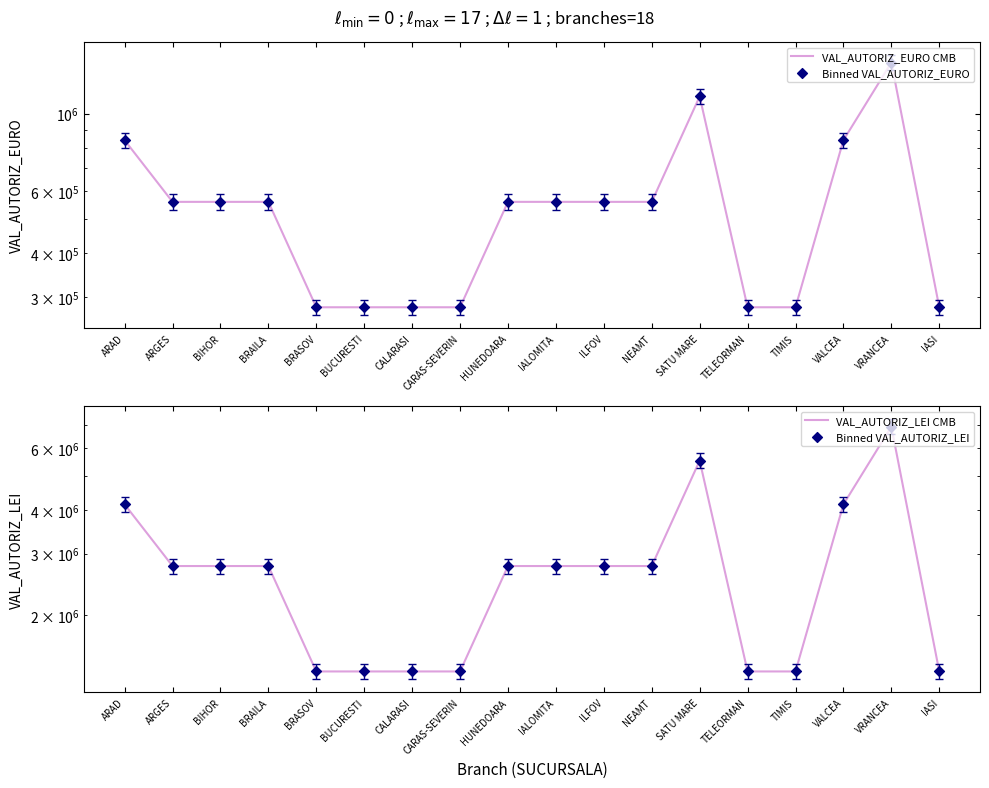

Which series reaches the minimum Y coordinate?

VAL_AUTORIZ_EURO CMB